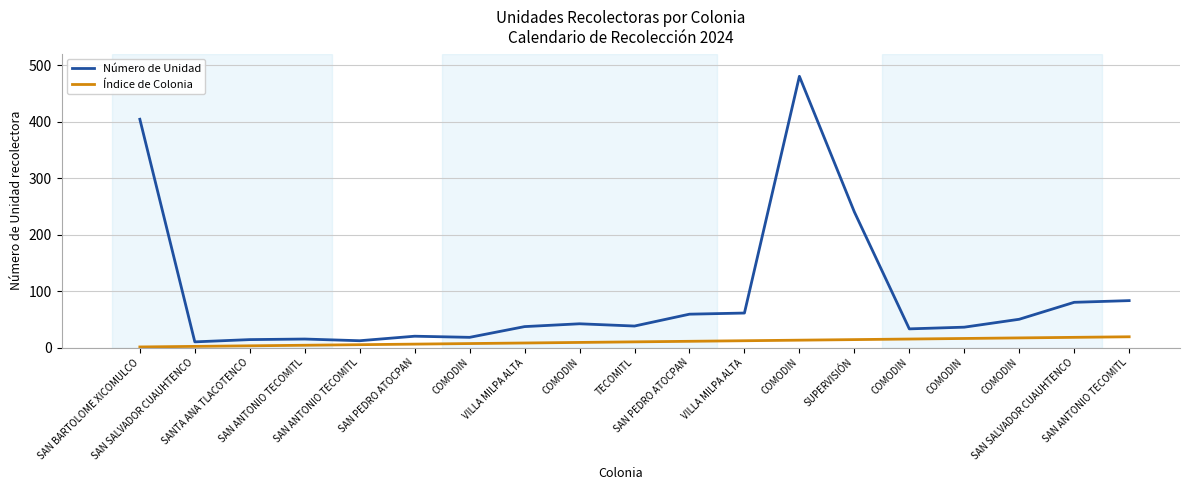

What is the difference between the maximum and second lowest values in the Número de Unidad series?

468